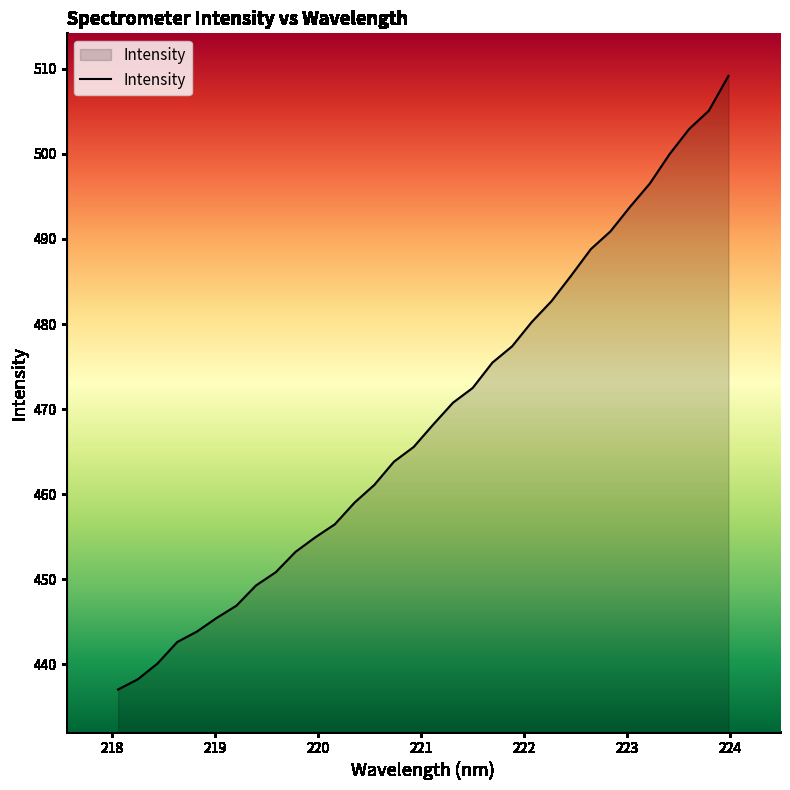

What is the smallest value displayed?

437.0